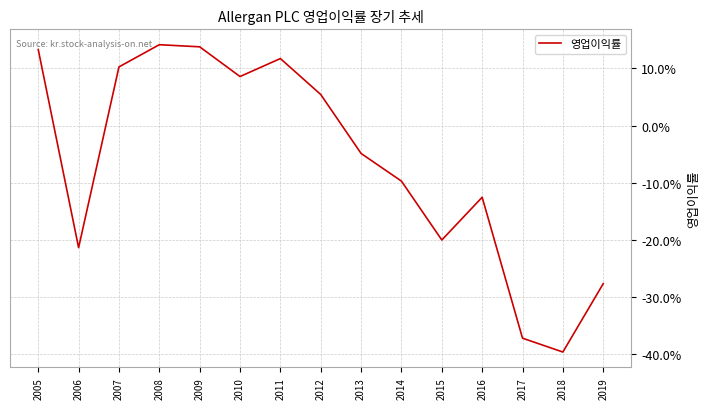

Reading left to right, what are all the values shown in this chart?

2005=0.1	2006=-0.2	2007=0.1	2008=0.1	2009=0.1	2010=0.1	2011=0.1	2012=0.1	2013=-0.0	2014=-0.1	2015=-0.2	2016=-0.1	2017=-0.4	2018=-0.4	2019=-0.3